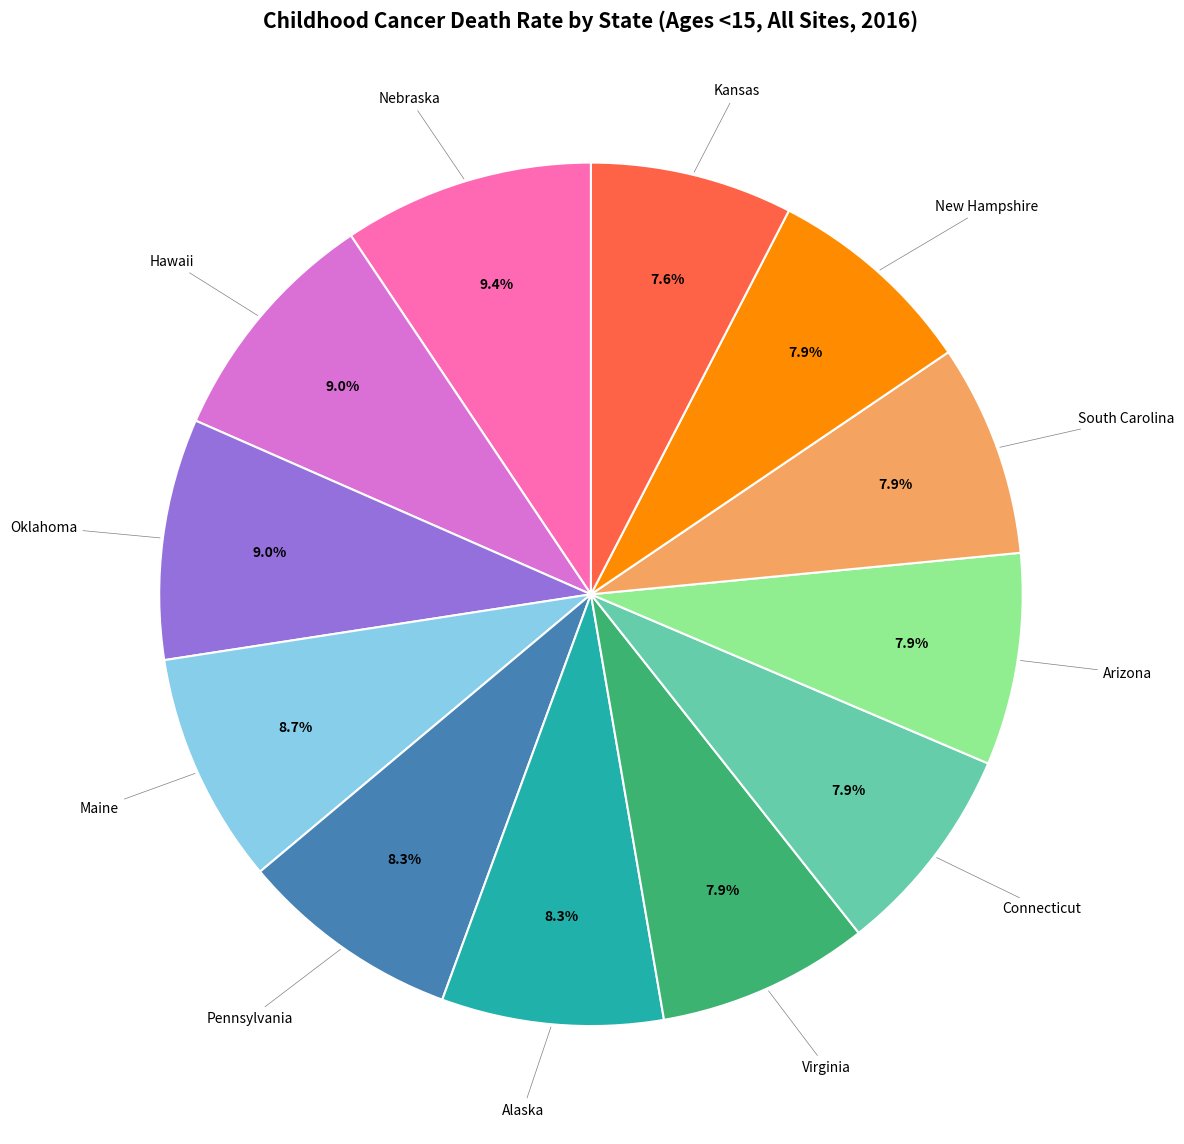

Does any single category account for the majority?

No